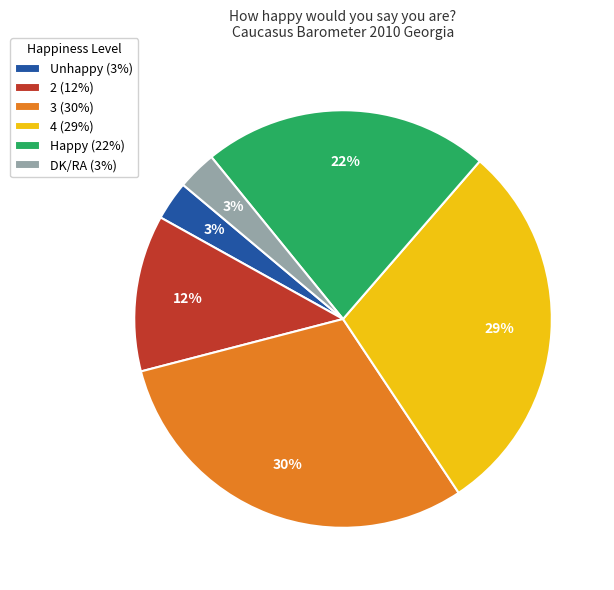

The 2 slice represents 3% of the pie. True or false?

False